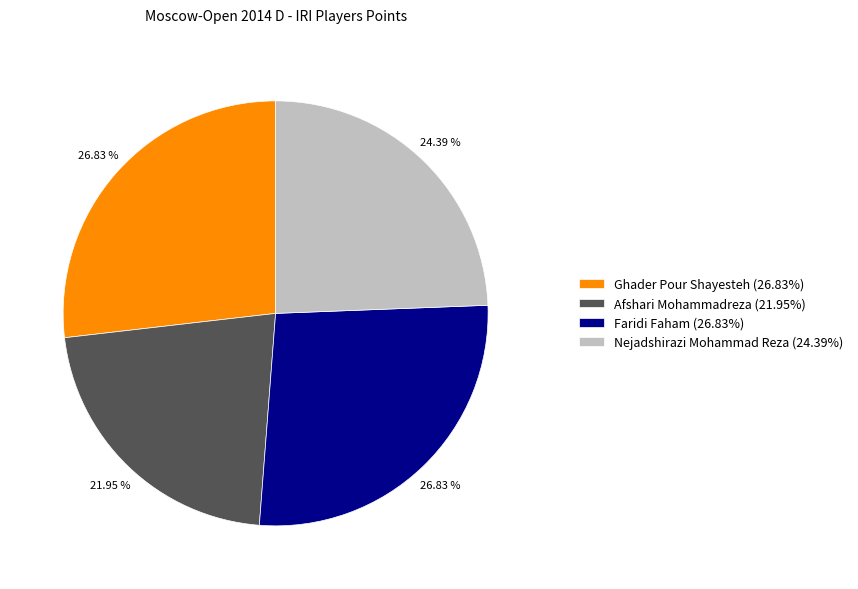

To the nearest percent, what is the difference between the largest and smallest slice percentages?

5%